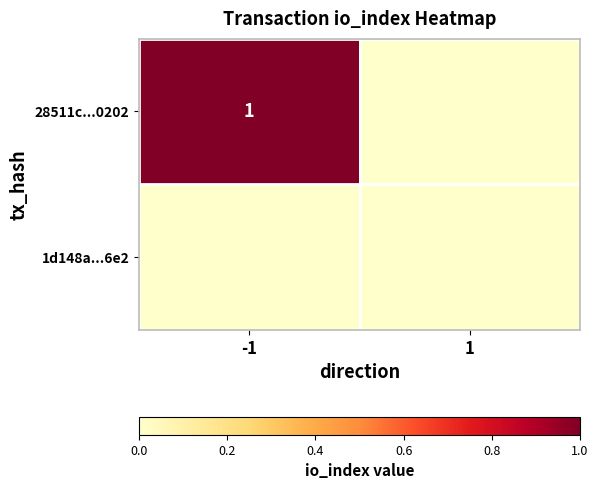

The 28511c...0202 series shows 1 at -1. True or false?

True